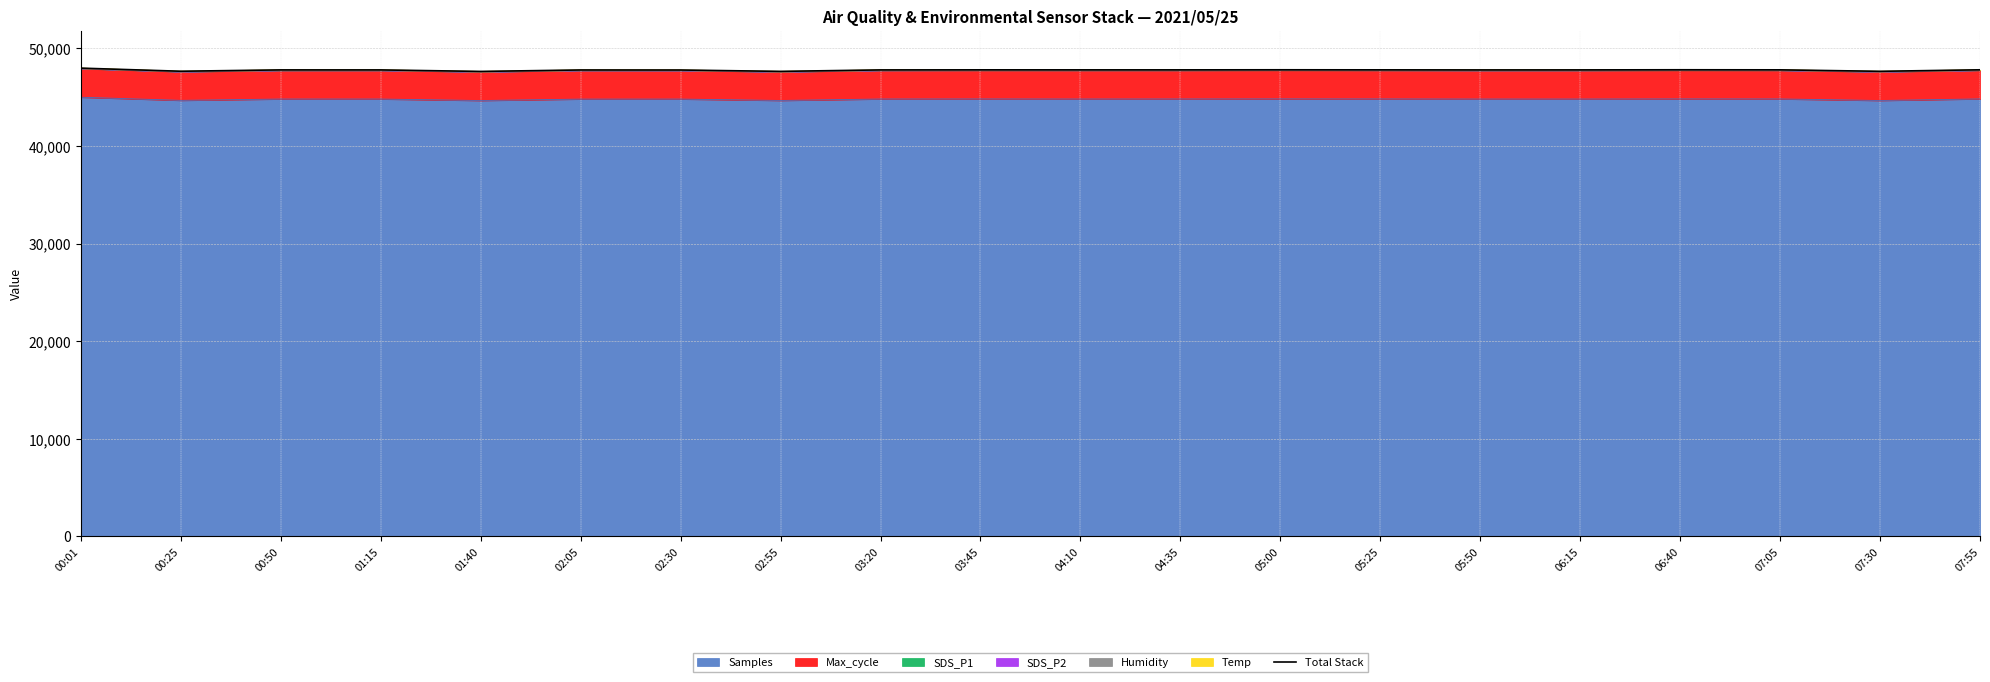

The value at 04:35 is 47806.1. True or false?

True